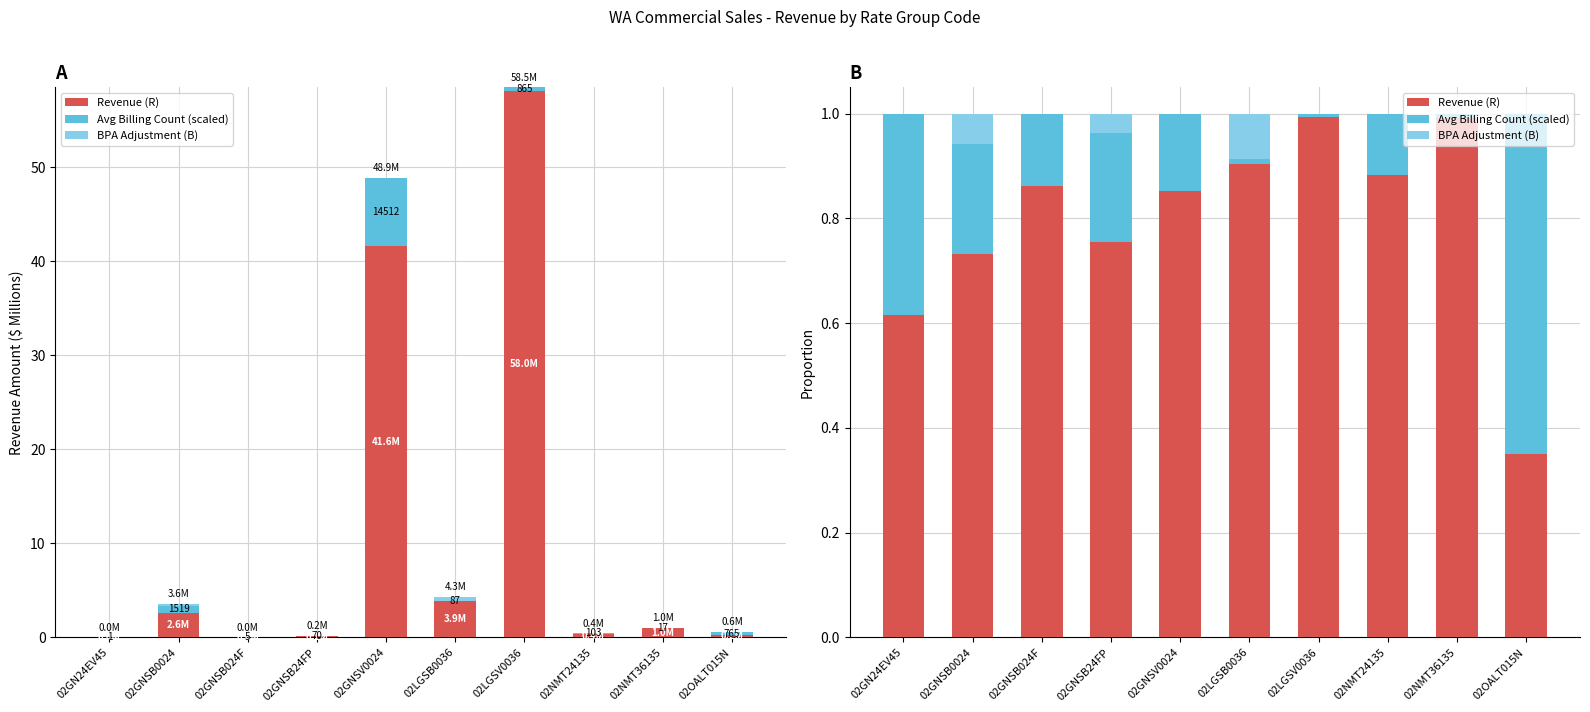

Is it true that BPA Adjustment (B) equals 0.1 at 02GNSB0024?

True